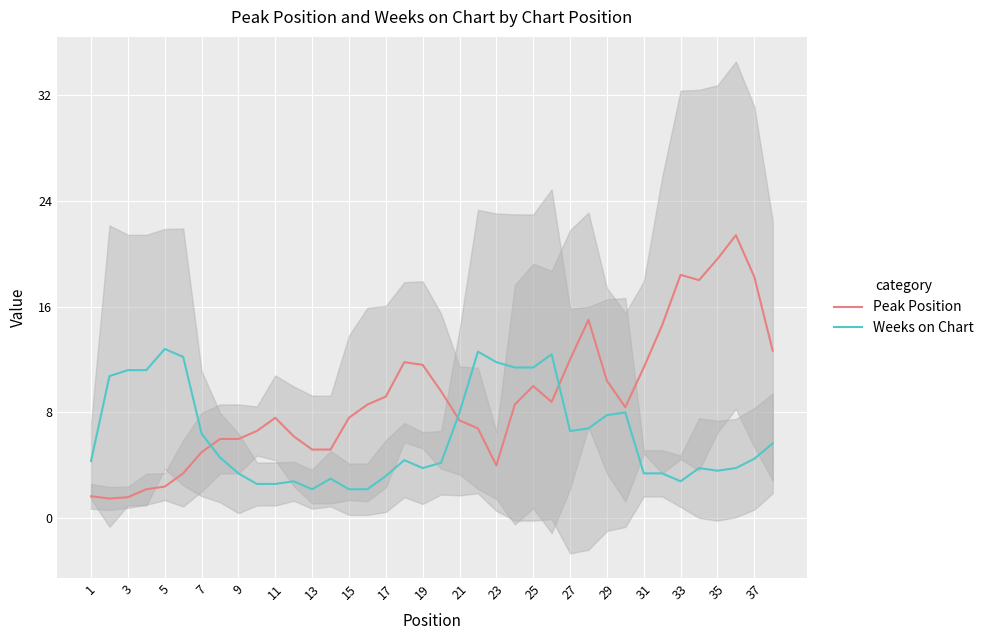

Is it true that Weeks on Chart equals 11.8 at 23?

True